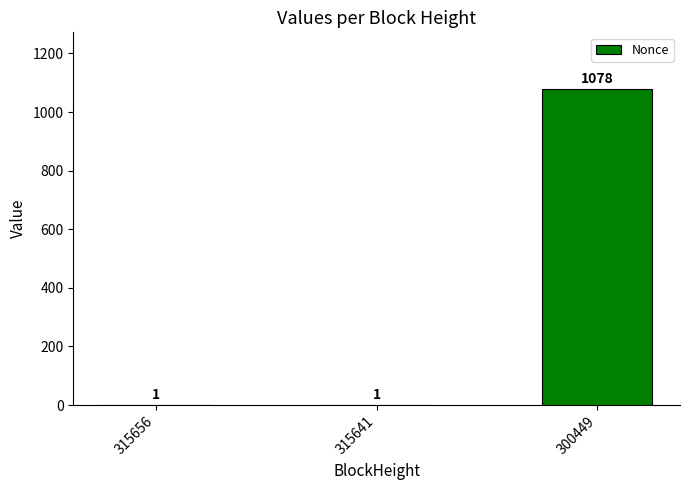

Reading right to left, transcribe all the data shown in this chart.

1078	1	1